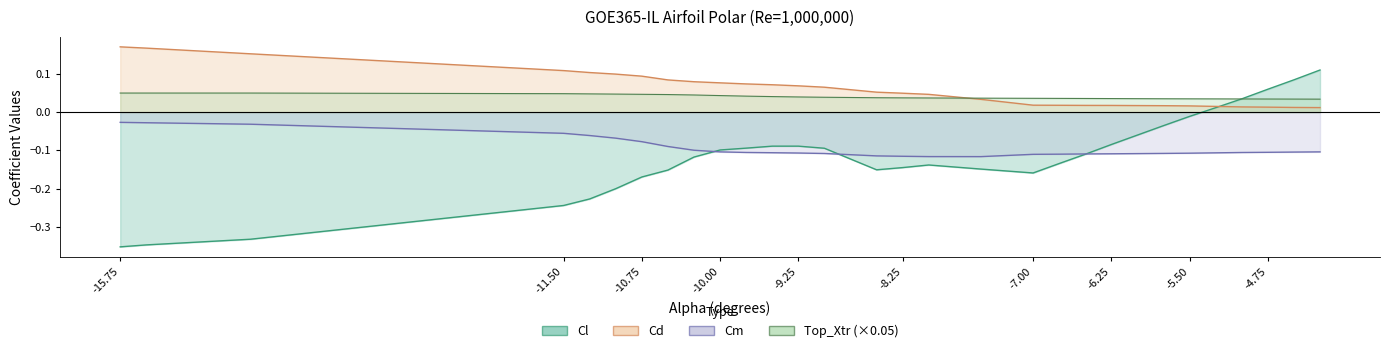

What is the difference between the maximum and second lowest values in the Cd series?

0.2